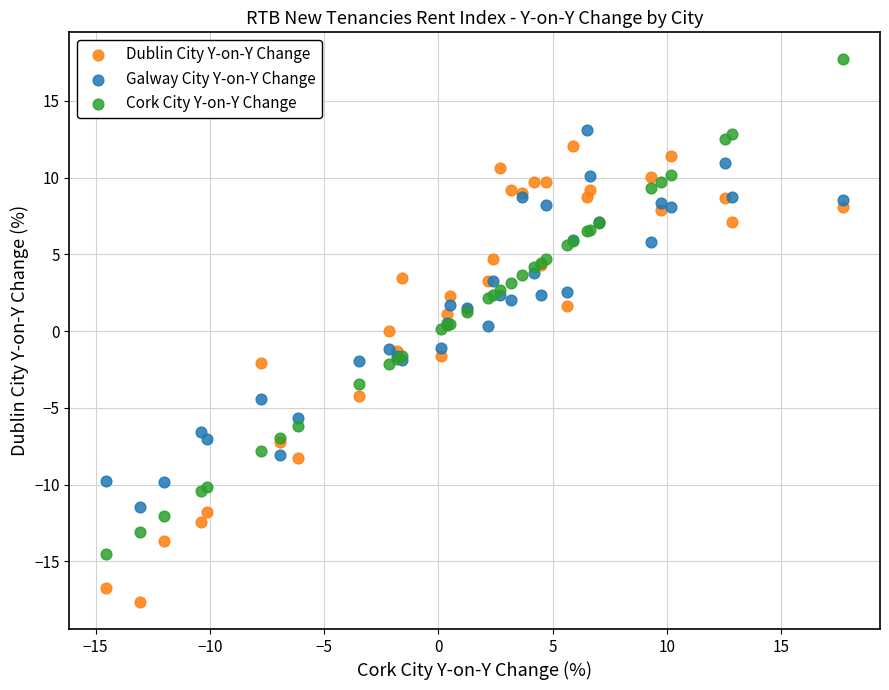

Which series has the largest Y range (max minus min)?

Cork City Y-on-Y Change